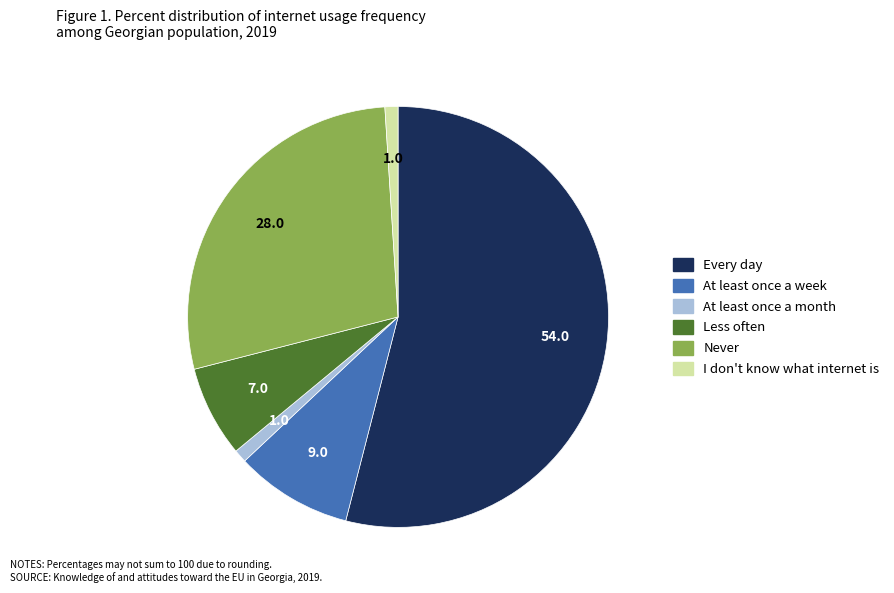

Combined, do Less often and Never account for over 50%?

No